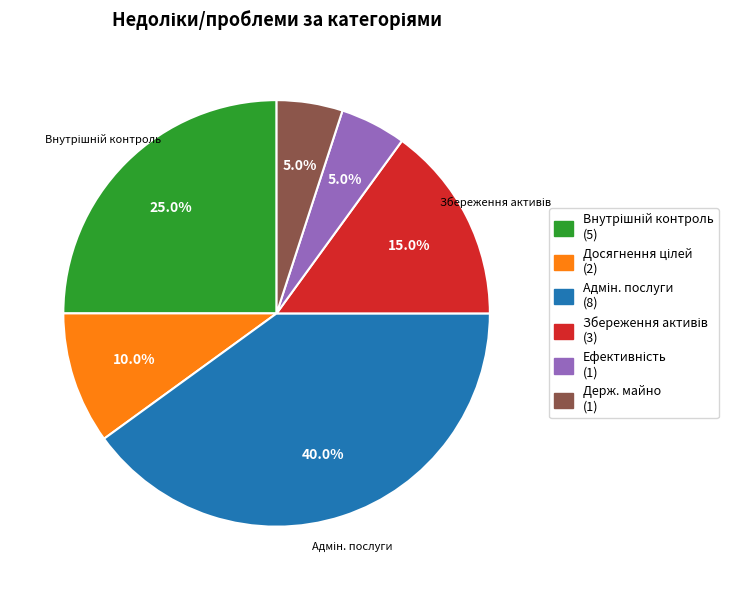

Is there a majority slice in this chart?

No